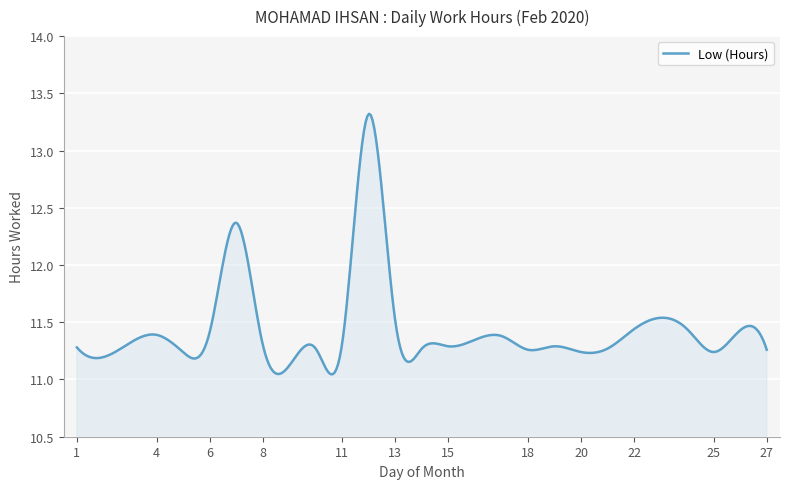

What is the difference between the maximum and minimum values?

2.3